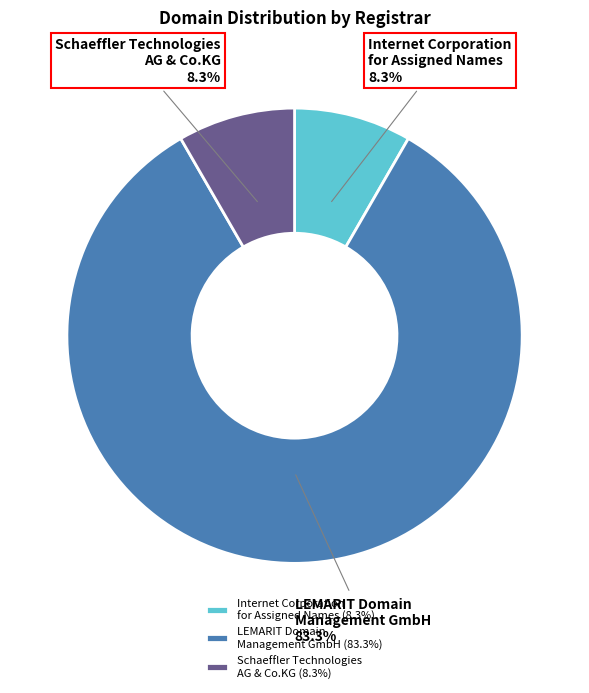

True or false: LEMARIT Domain Management GmbH accounts for 83% of the total.

True